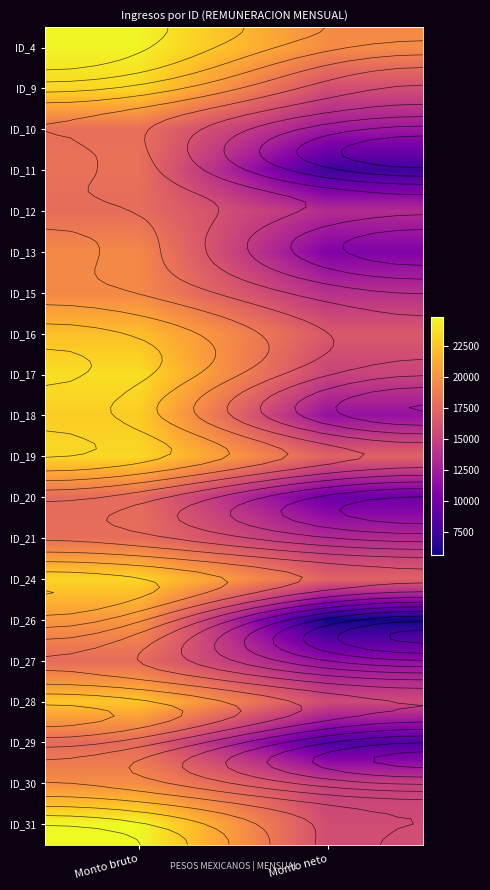

Which category has the highest value in the ID_19 series?

Monto bruto